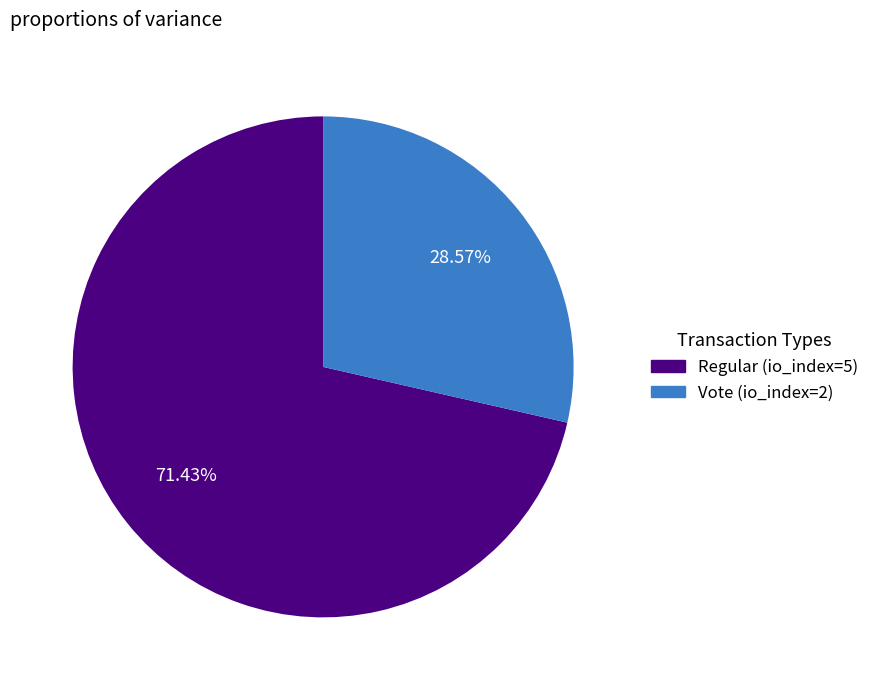

Do Regular (io_index=5) and Vote (io_index=2) together represent more than half of the pie?

Yes